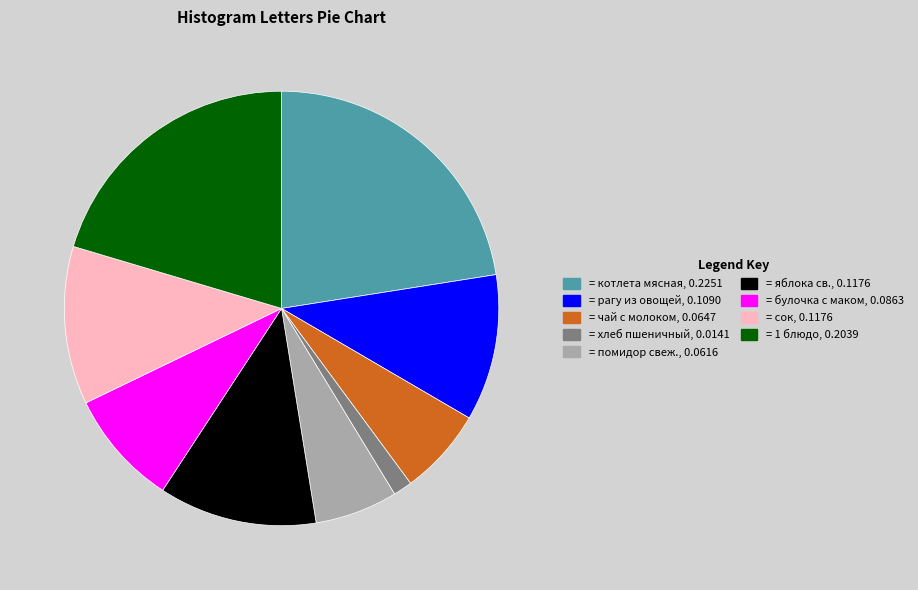

Count the number of slices in the pie.

9